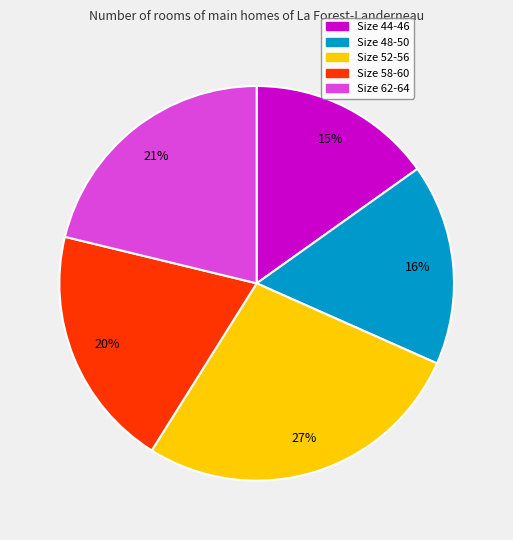

To the nearest percent, what is the difference between the largest and smallest slice percentages?

12%